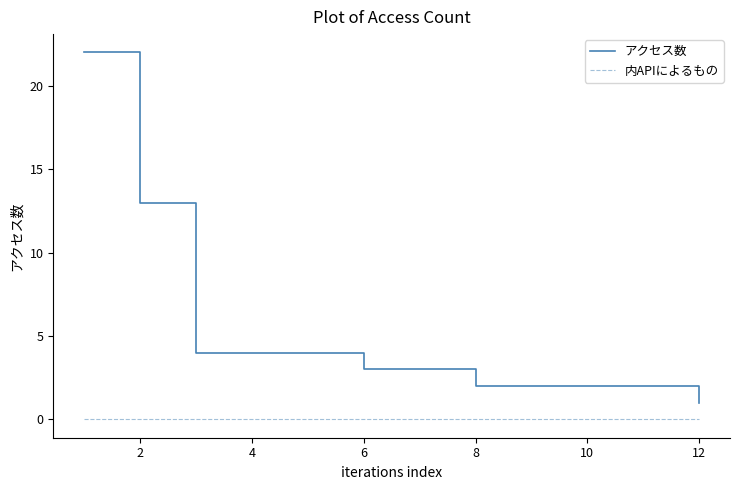

What is the difference between the maximum and minimum values in the アクセス数 series?

21